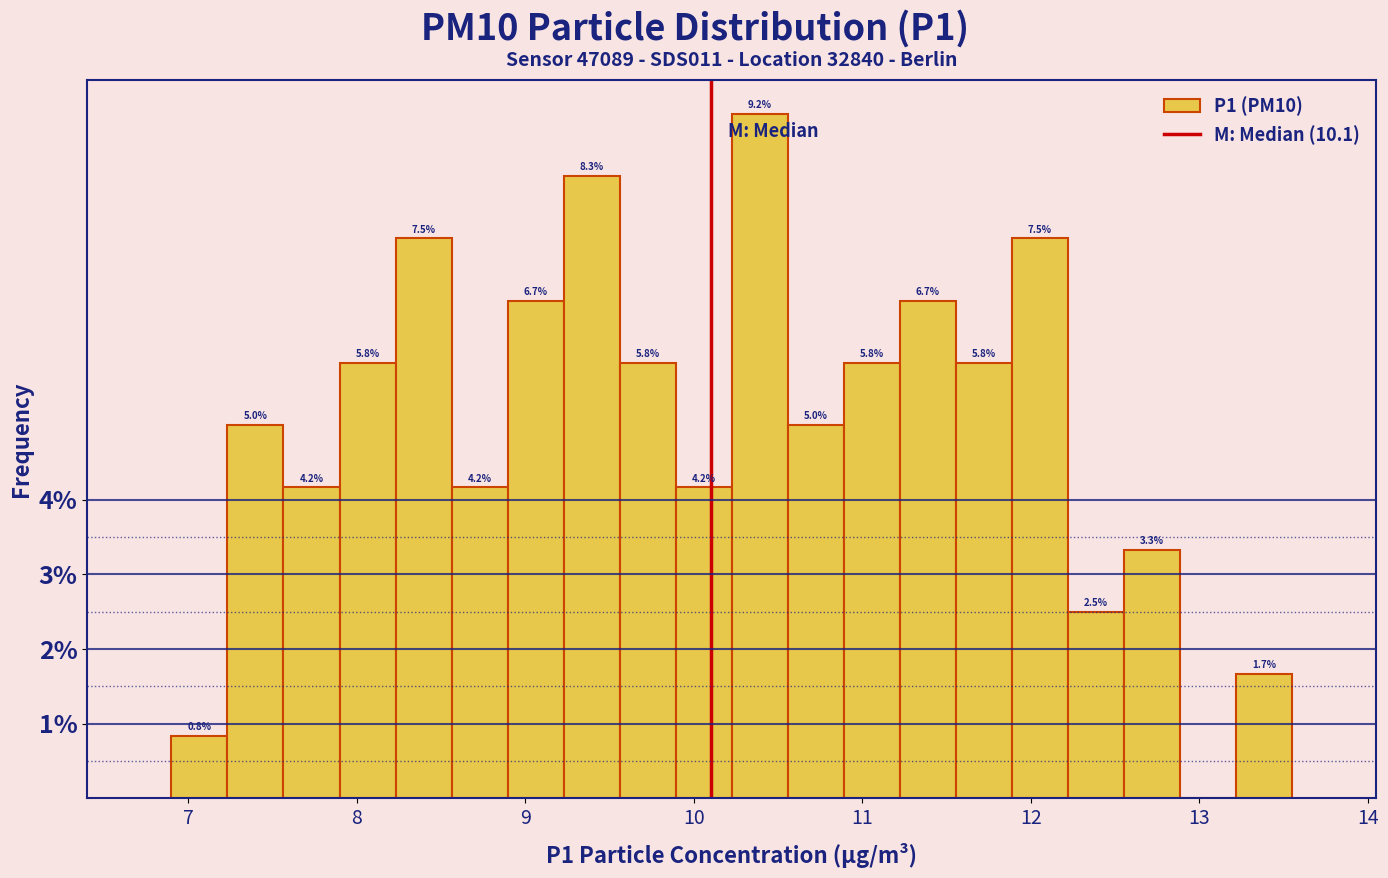

Read against the x-axis, roughly where is the centre of the tallest bar?

10.4